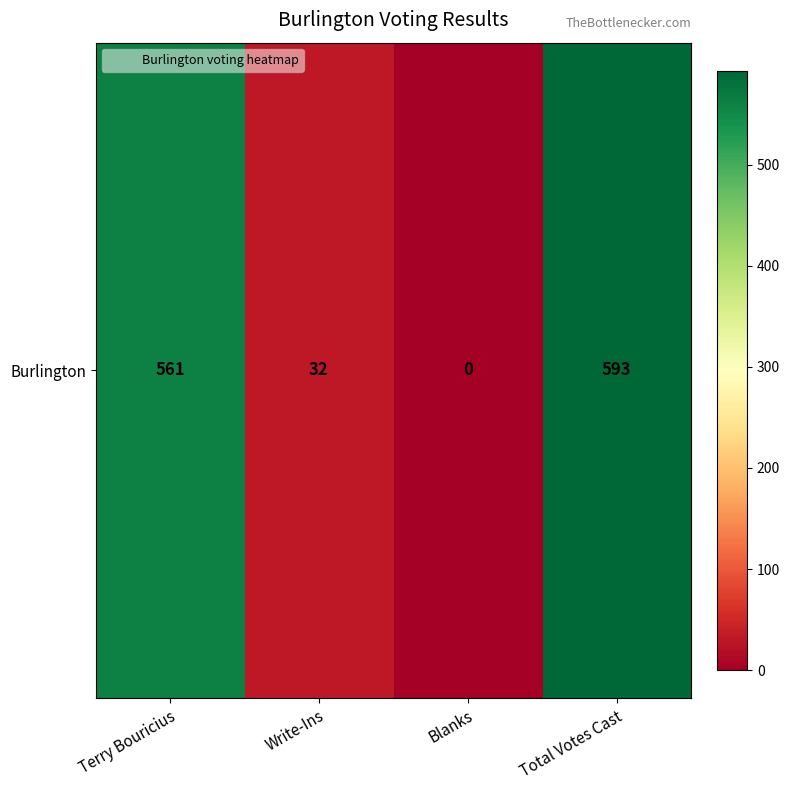

Count the number of categories in the chart.

4